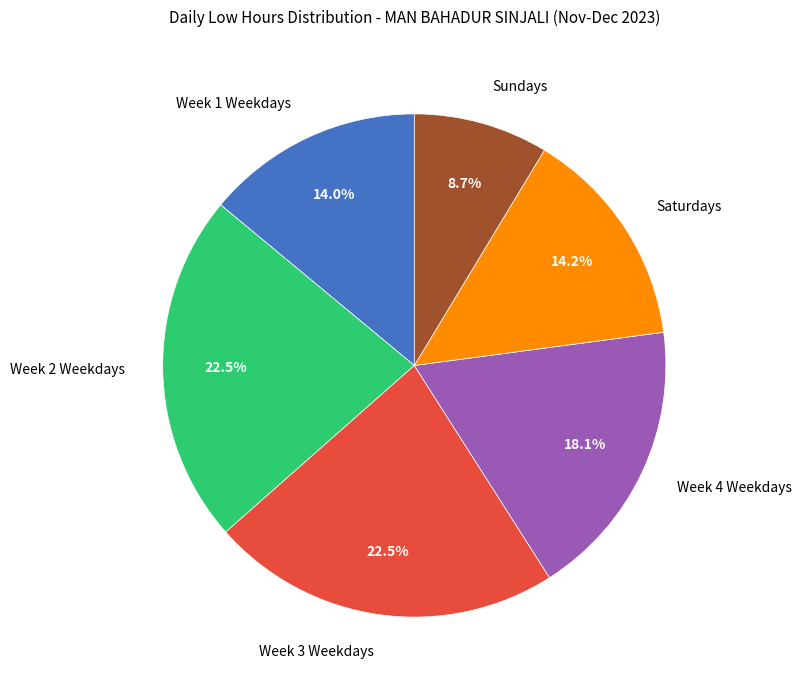

What is the smallest slice in the pie chart?

Sundays